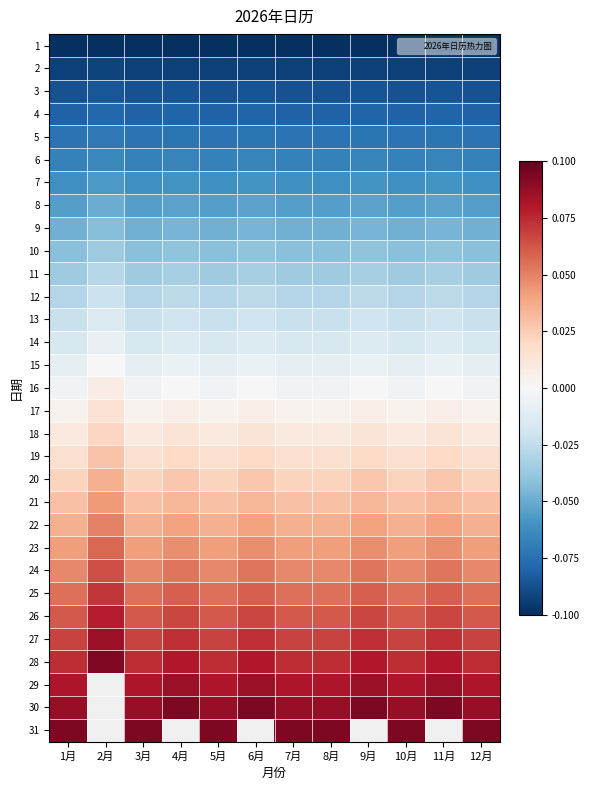

At 11月, list the series in order from smallest to largest.

1, 2, 3, 4, 5, 6, 7, 8, 9, 10, 11, 12, 13, 14, 15, 16, 17, 18, 19, 20, 21, 22, 23, 24, 25, 26, 27, 28, 29, 30, 31